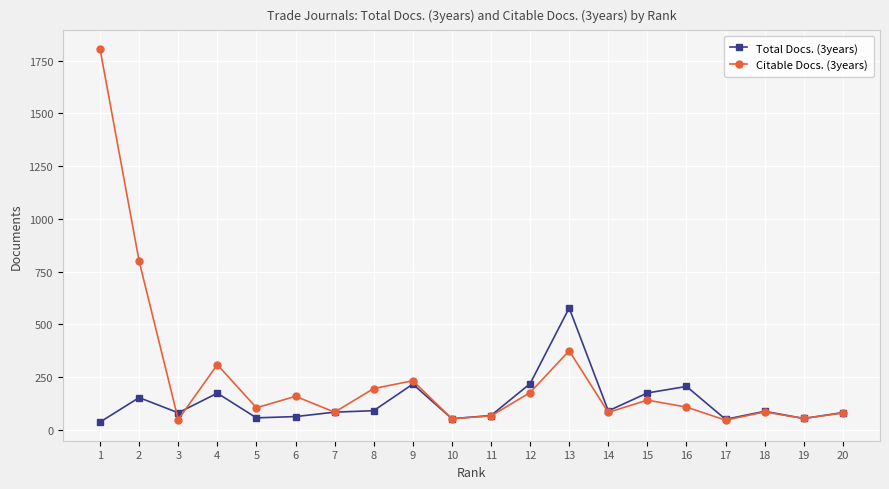

What is the spread (max minus min) of values at 6?

96